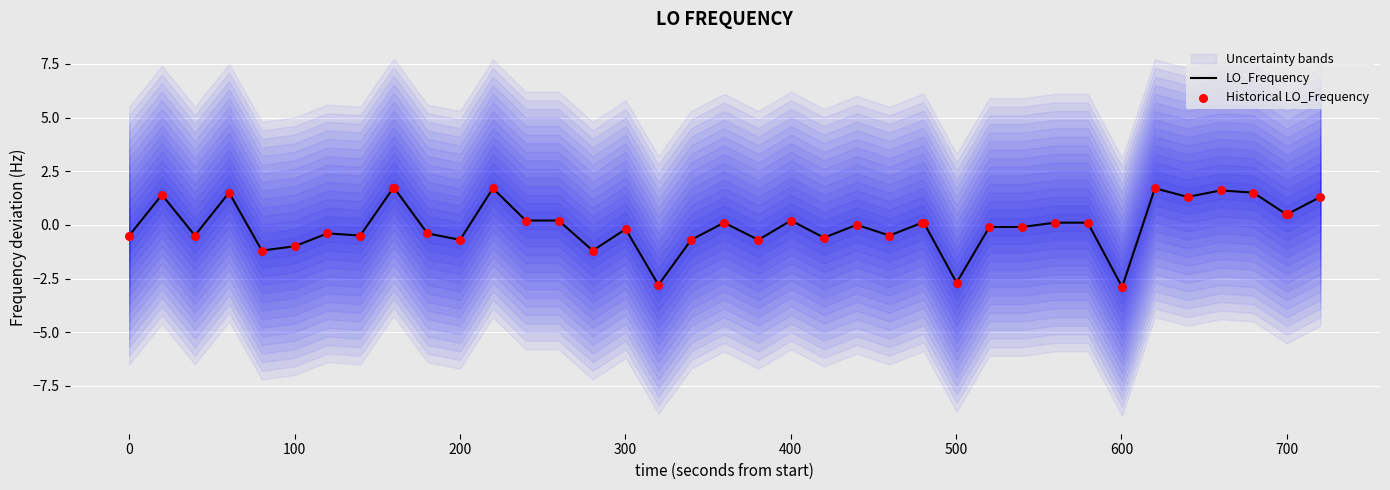

What is the minimum value for LO_Frequency?

-2.9